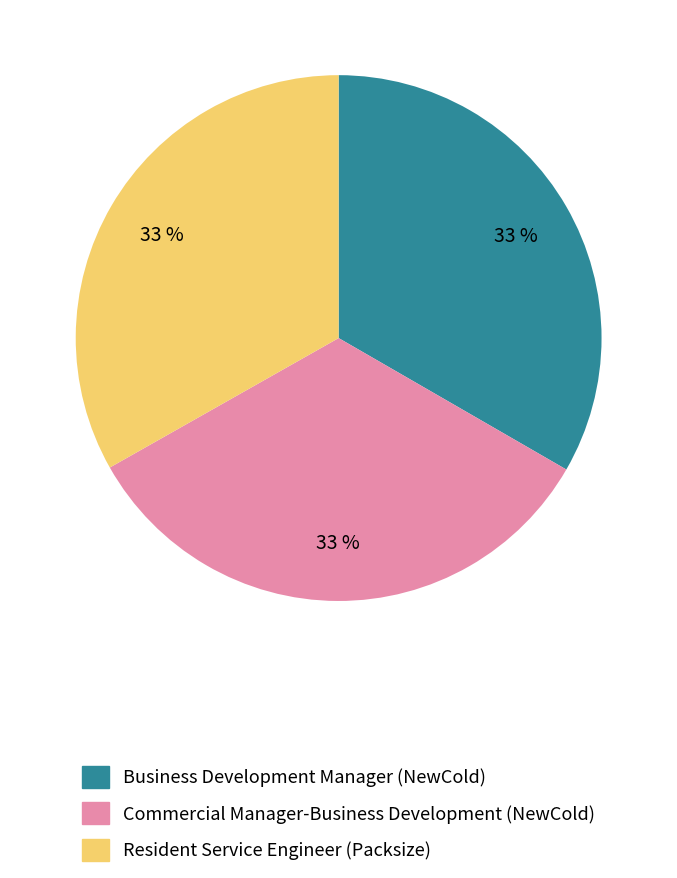

To the nearest percent, what portion does Commercial Manager-Business Development (NewCold) represent?

33%